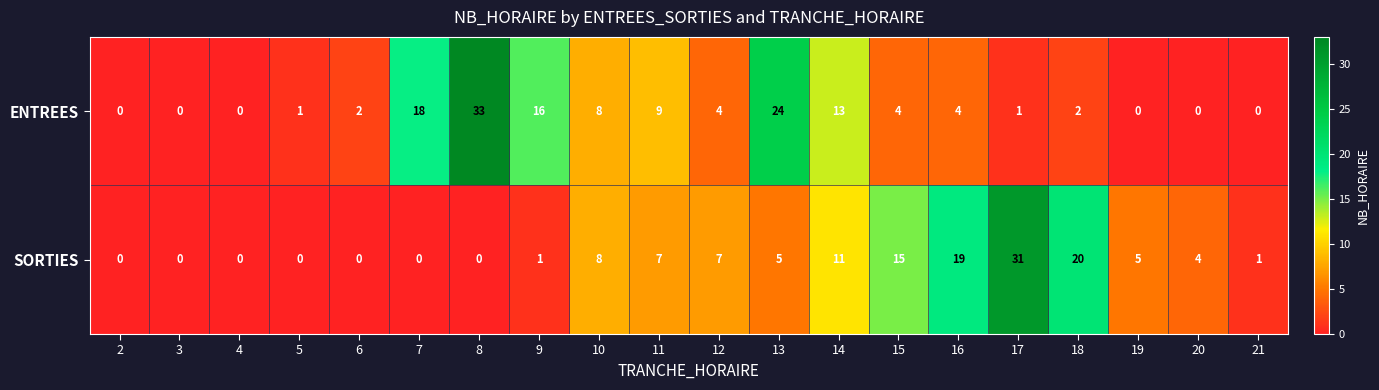

At which label does ENTREES first exceed 4?

7